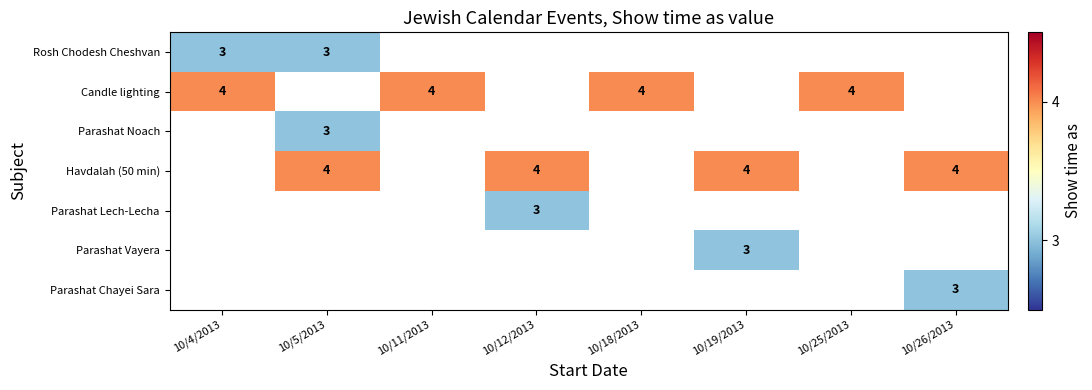

Is it true that Parashat Noach equals 0.8 at 10/5/2013?

False